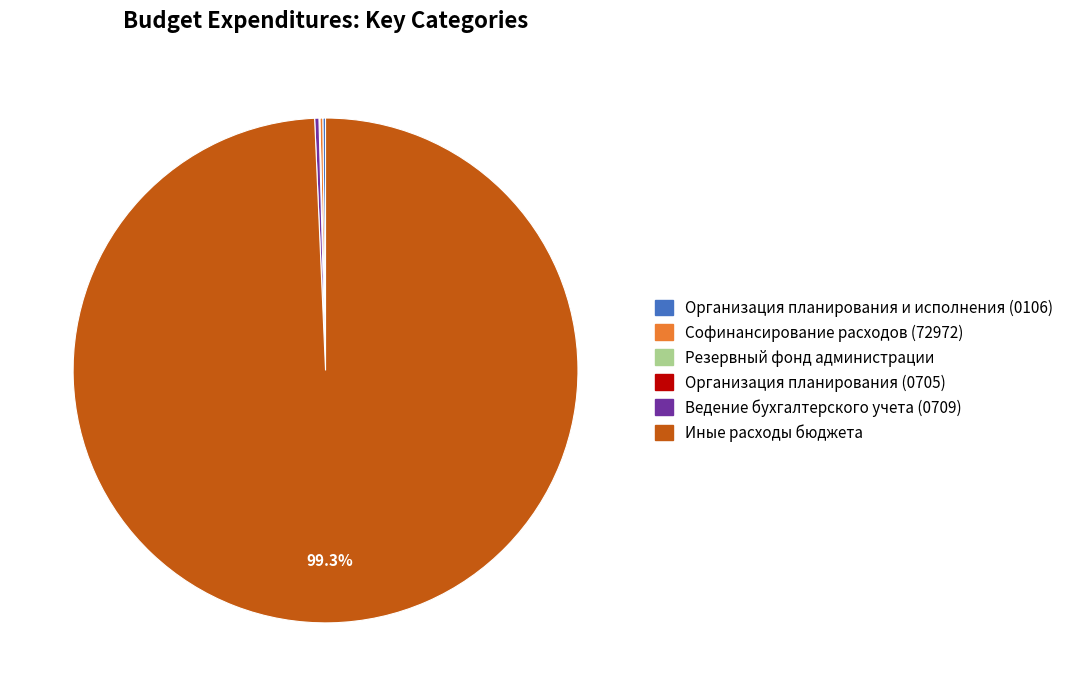

Is it true that Иные расходы бюджета is 87% of the pie?

False